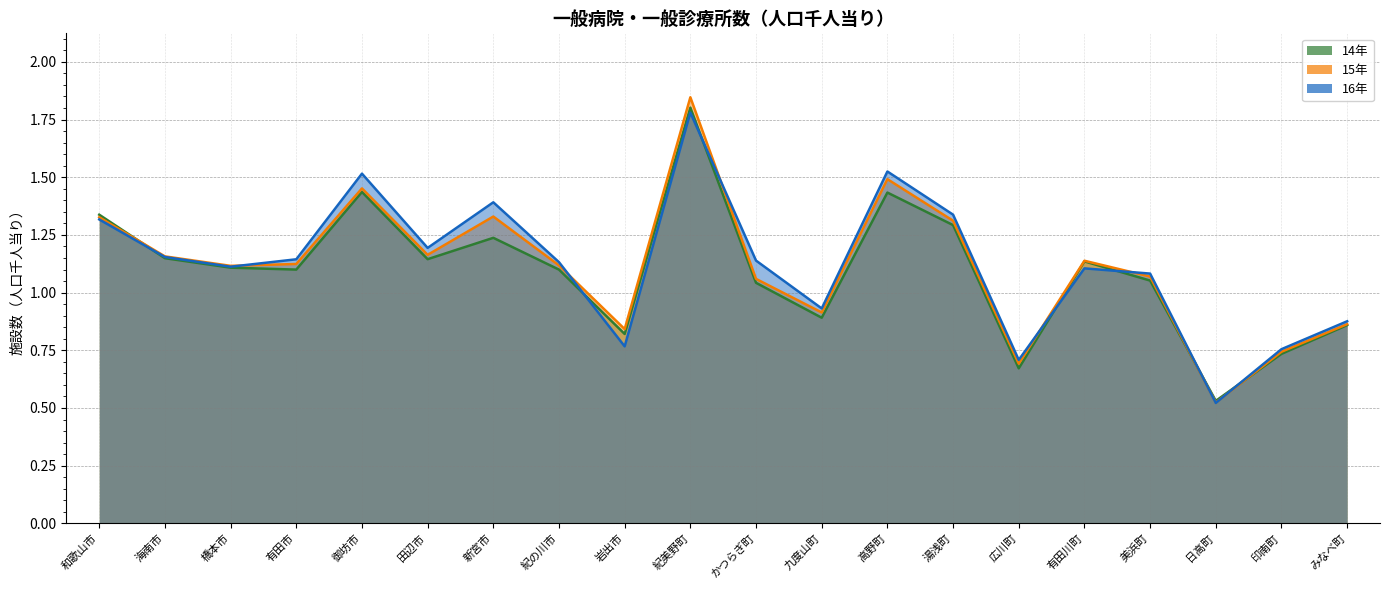

List the labels in order of 14年 value, largest first.

紀美野町, 御坊市, 高野町, 和歌山市, 湯浅町, 新宮市, 海南市, 田辺市, 有田川町, 橋本市, 有田市, 紀の川市, 美浜町, かつらぎ町, 九度山町, みなべ町, 岩出市, 印南町, 広川町, 日高町